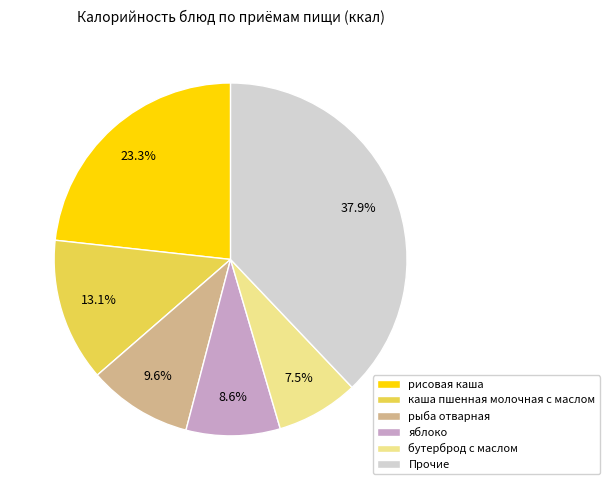

Which slice is the largest?

Прочие